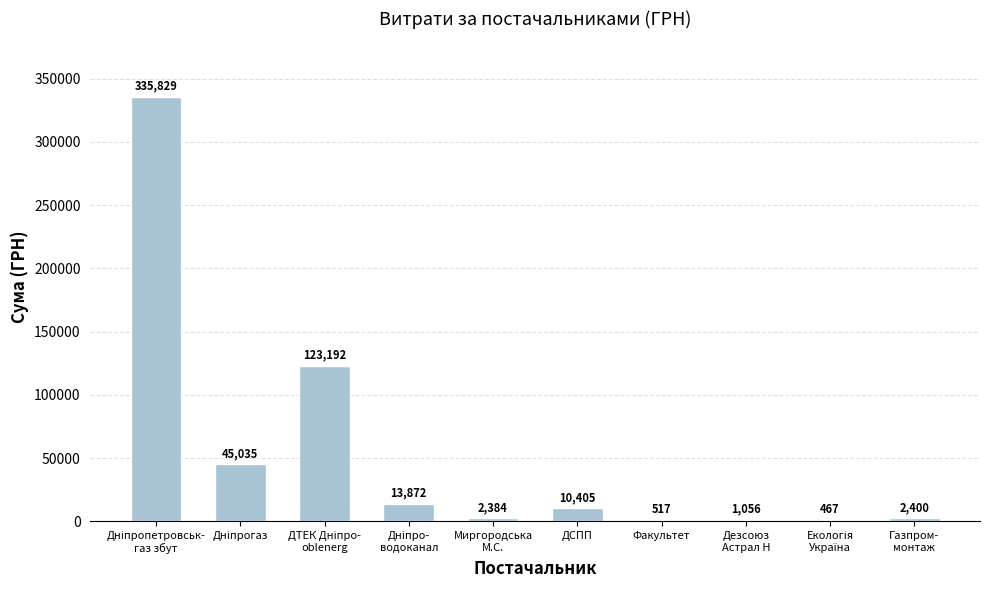

Does the chart contain stacked bars?

No